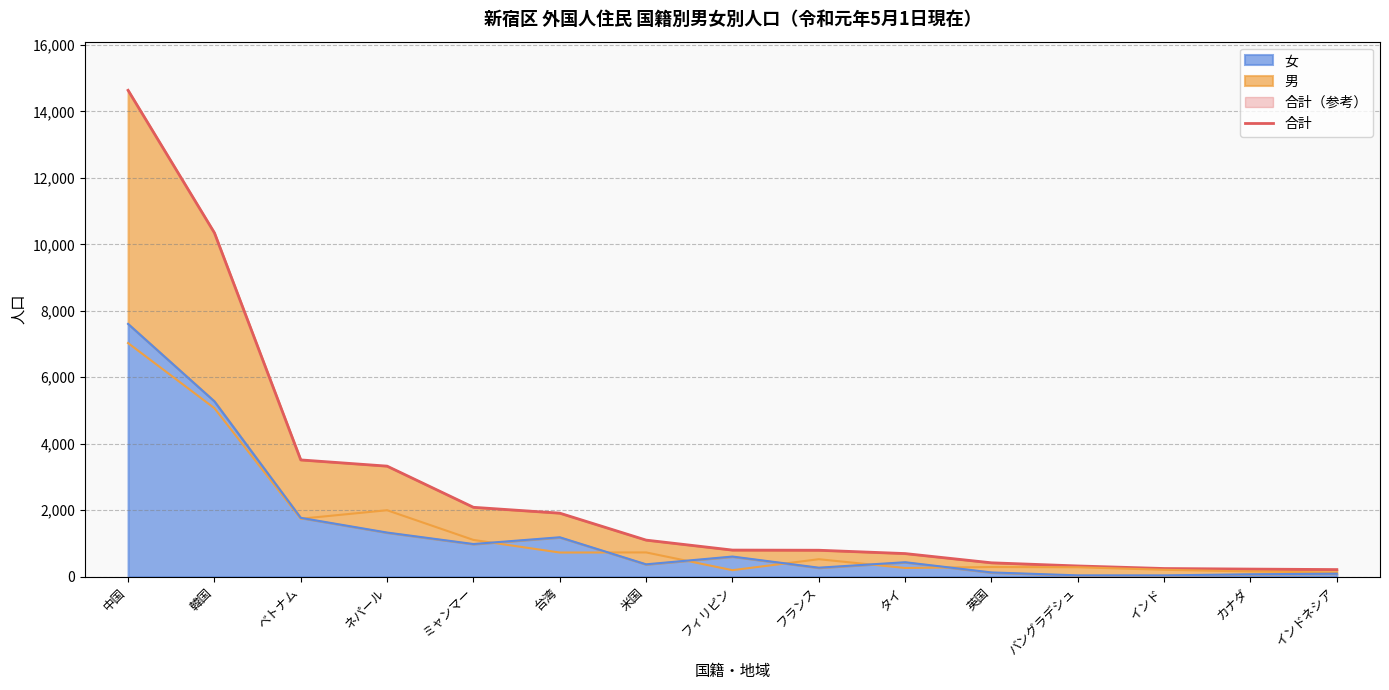

Approximately how many times larger is the value at カナダ compared to インドネシア?

1.1